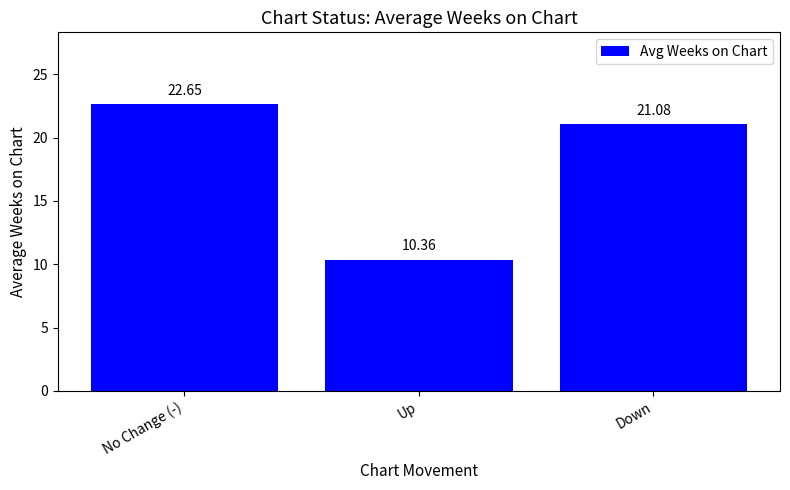

What is the change in value from No Change (-) to Up?

-12.3